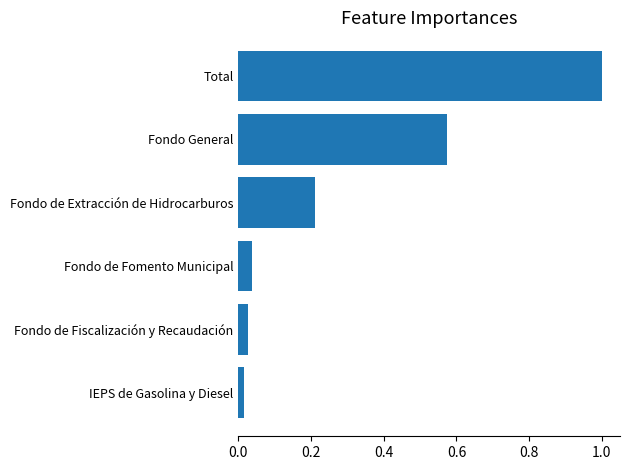

What is the change in value from Fondo de Extracción de Hidrocarburos to Fondo General?

+0.4